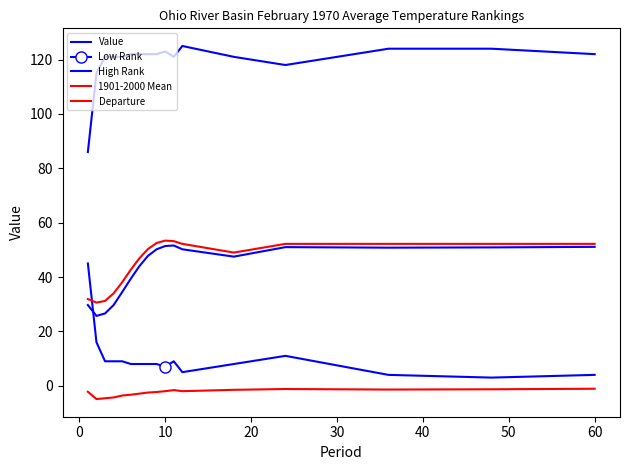

How many values in the 1901-2000 Mean series are below 50?

8